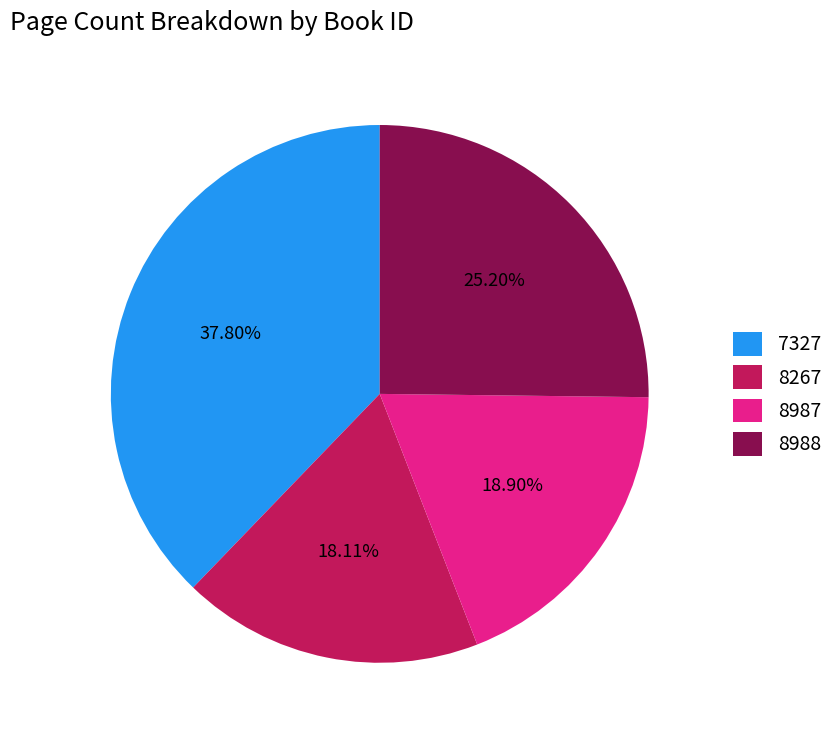

To the nearest percent, what is the average slice percentage?

25%